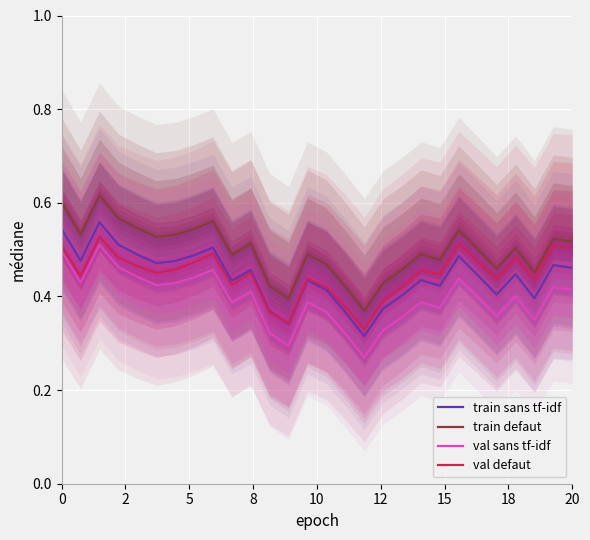

Which series has the largest total across all categories?

train defaut